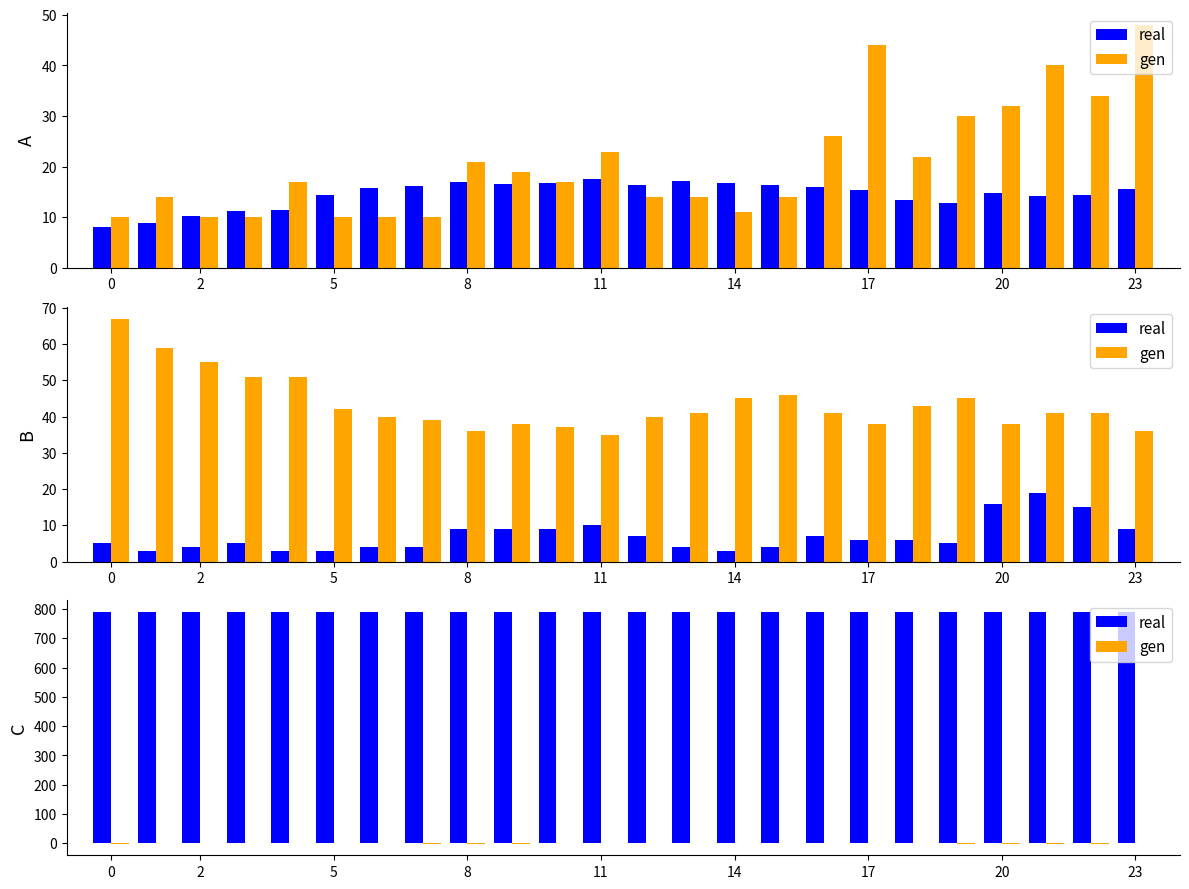

Does the chart contain stacked bars?

No